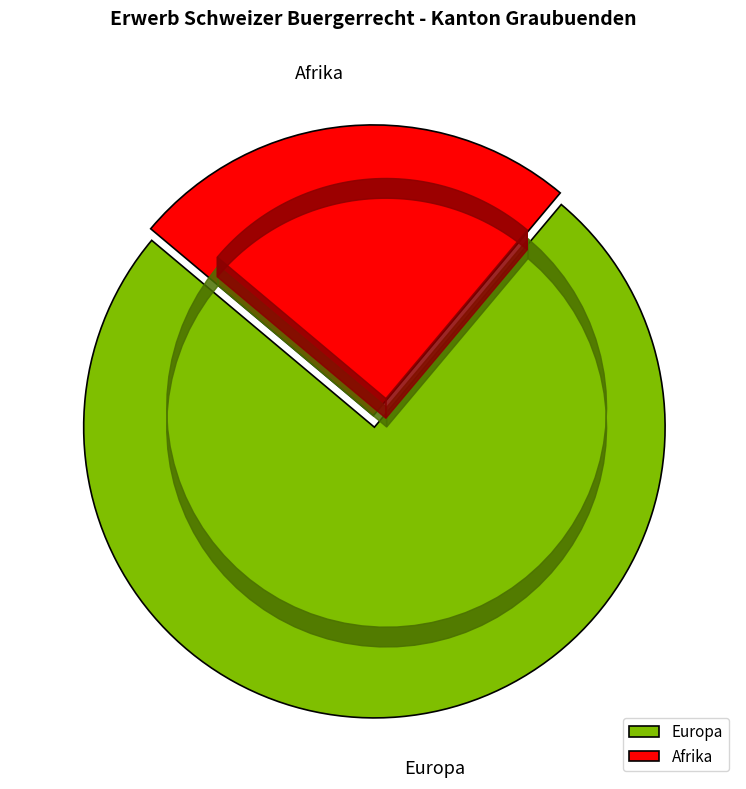

Which slice is the smallest?

Afrika